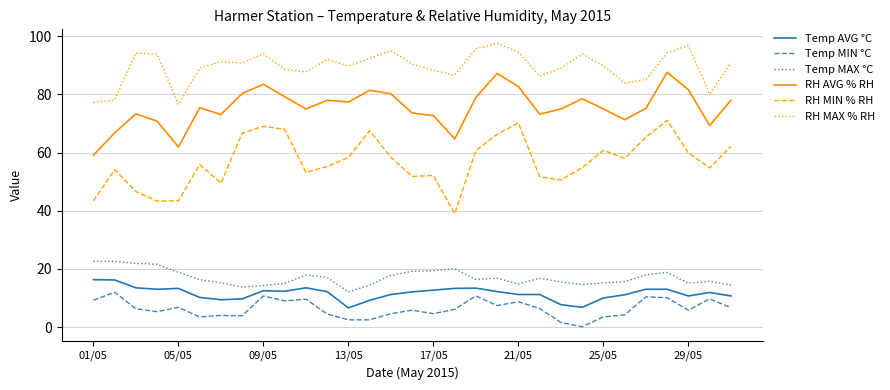

Rank the series by their maximum value, from highest to lowest.

RH MAX % RH, RH AVG % RH, RH MIN % RH, Temp MAX °C, Temp AVG °C, Temp MIN °C